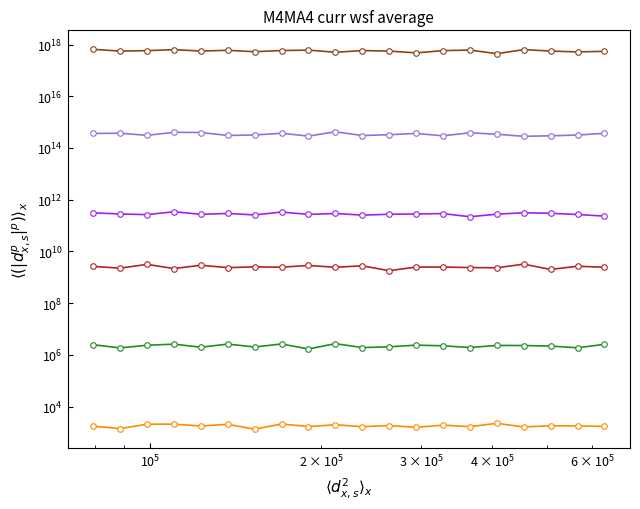

How many lines are shown in the chart?

6